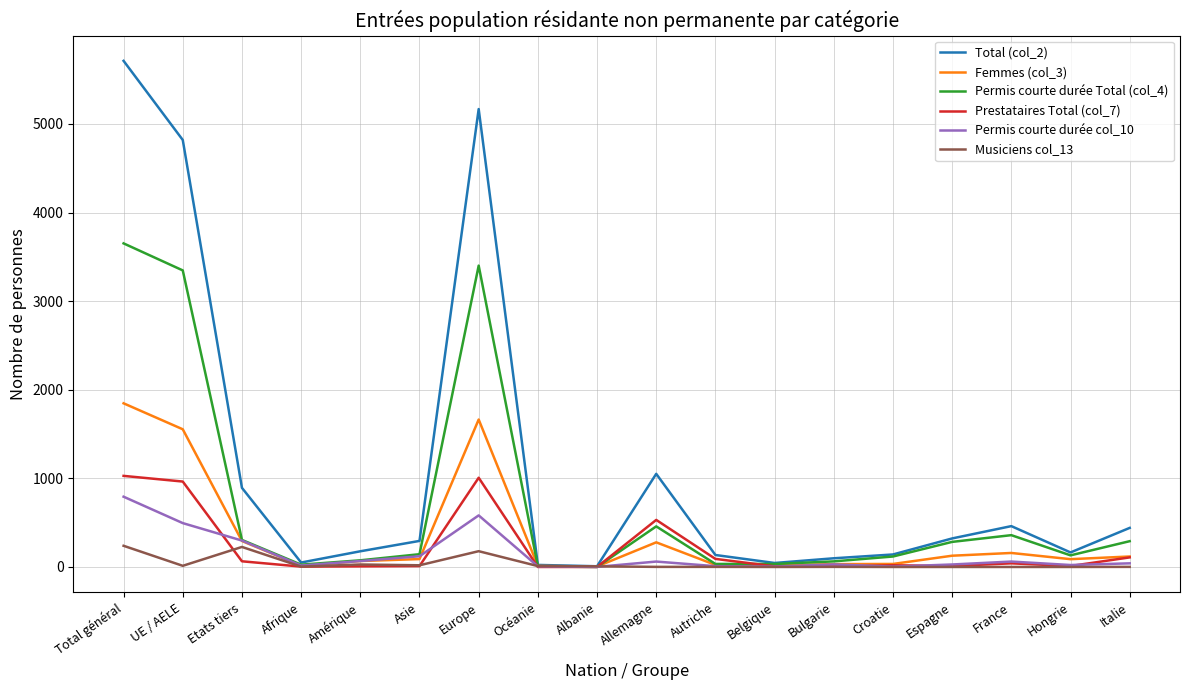

At how many categories does at least one series exceed 2086?

3